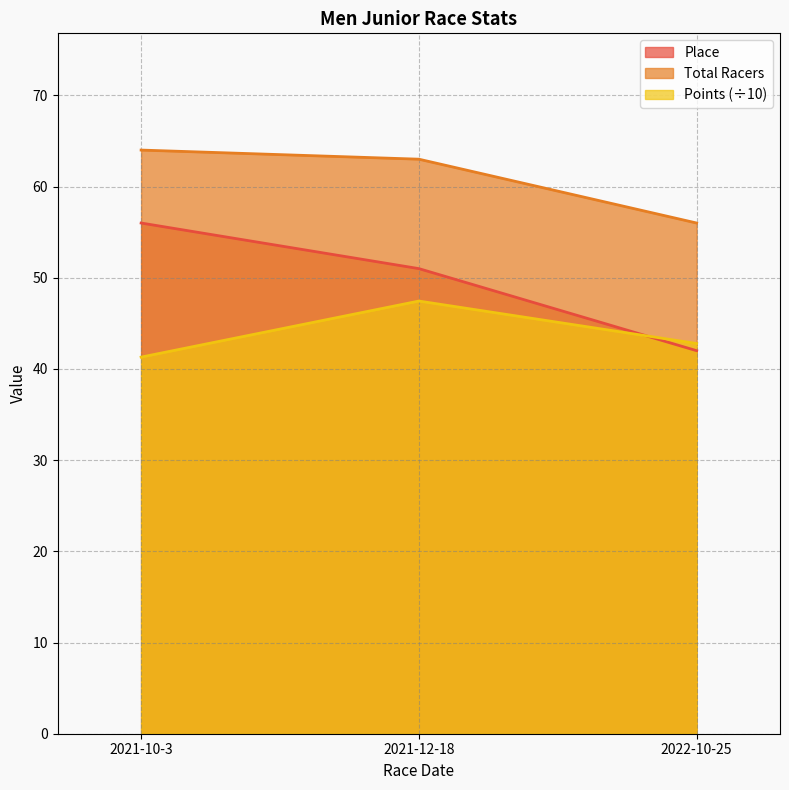

What is the total value across all series at 2022-10-25?

140.8